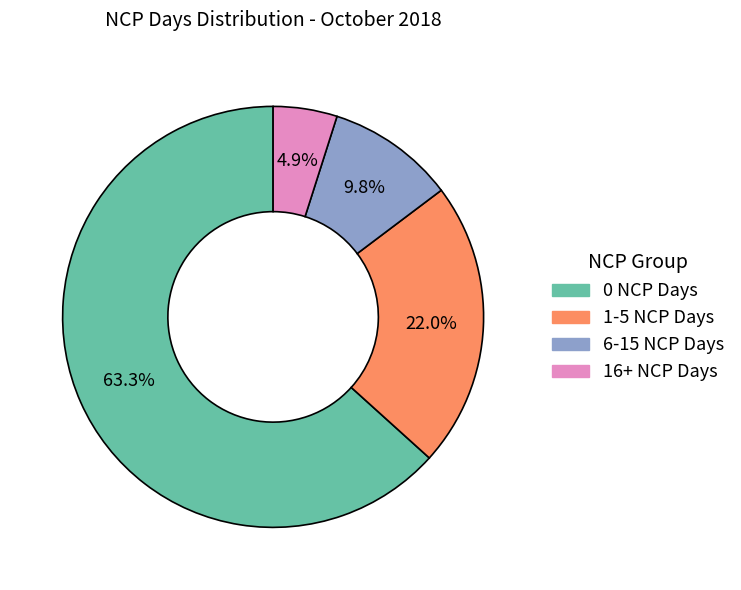

Is there any slice that represents more than half of the pie?

Yes